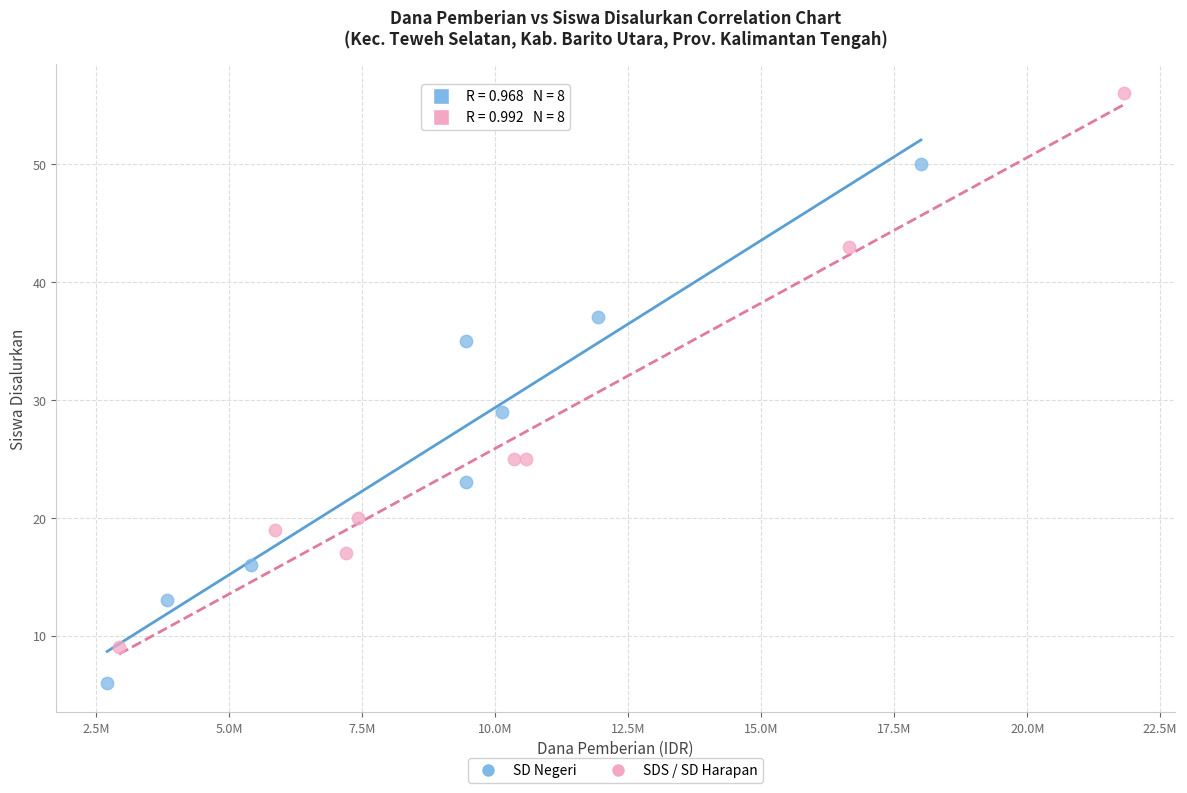

Which series reaches the minimum Y coordinate?

SD Negeri